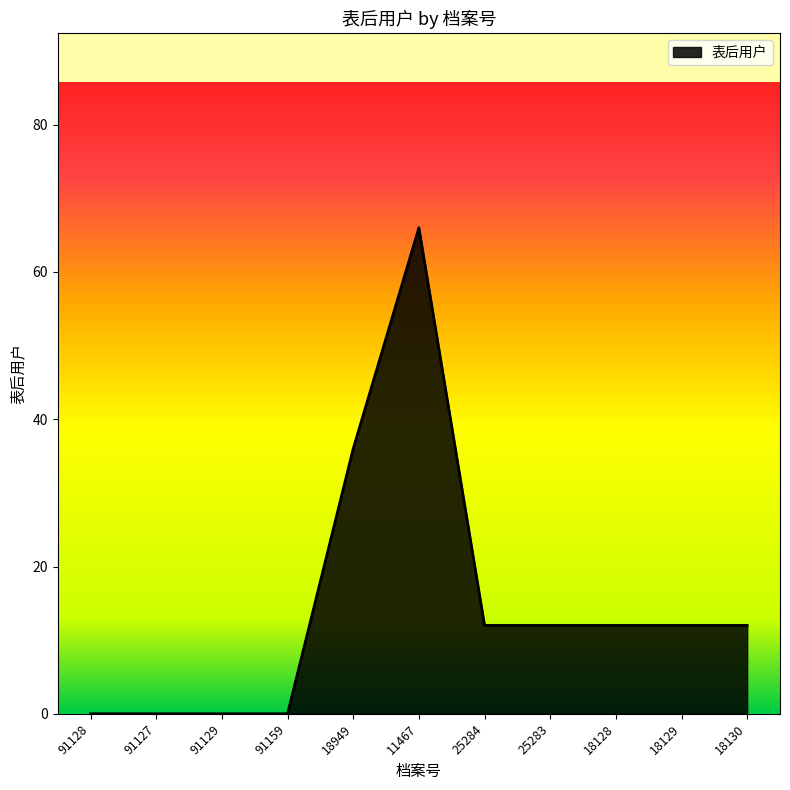

The chart shows a value of 0 at 91159. True or false?

True